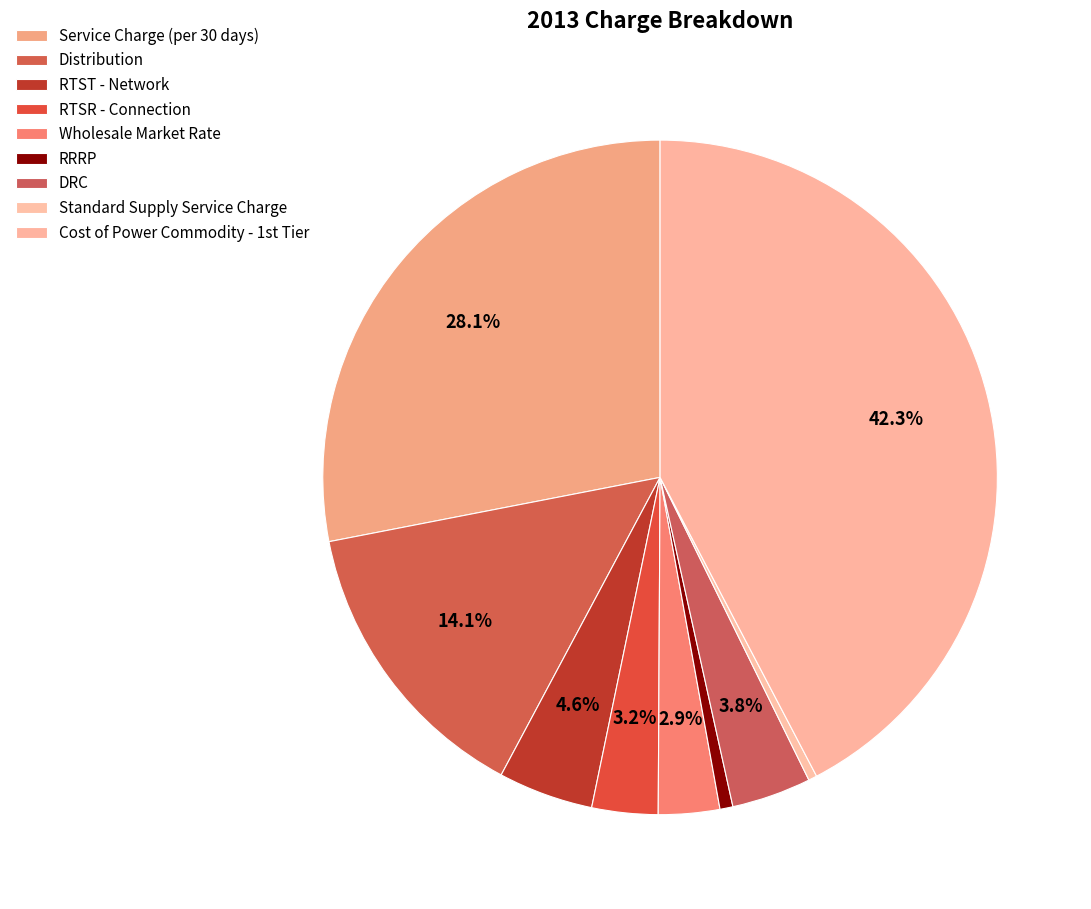

True or false: Wholesale Market Rate accounts for 8% of the total.

False